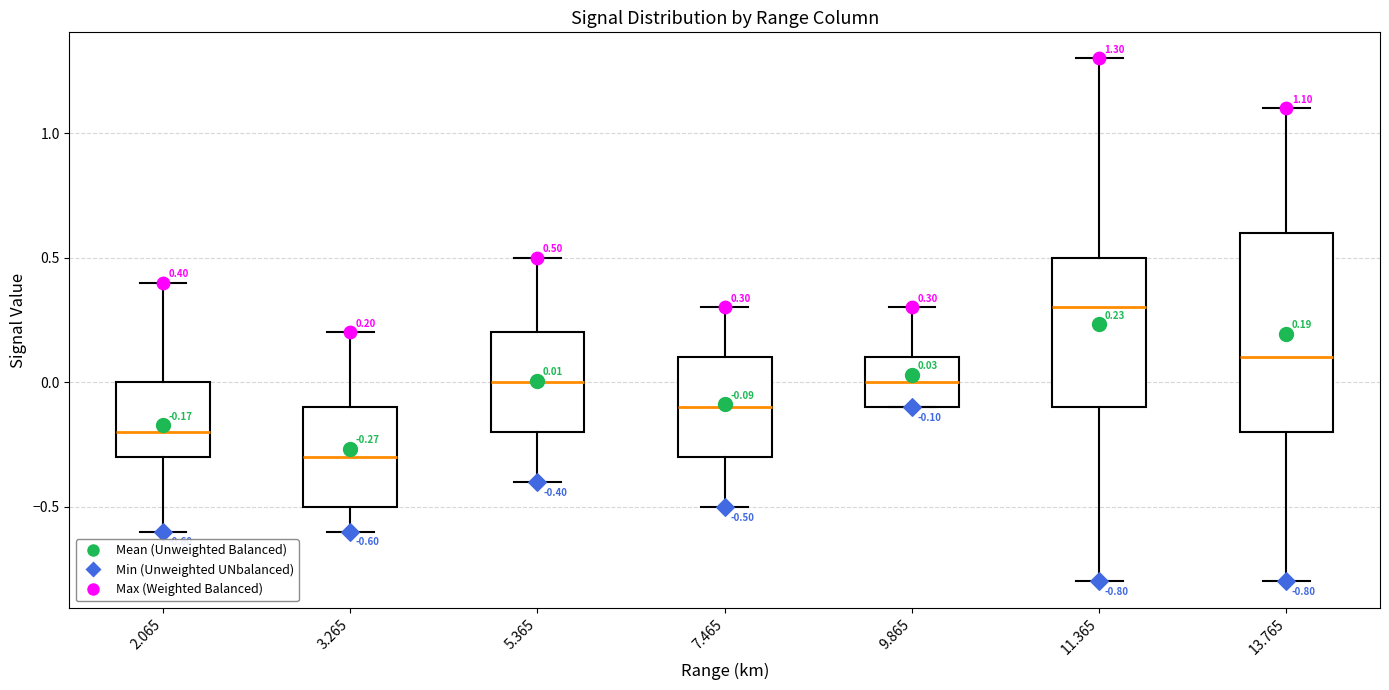

Which box is the tallest, from its lower edge to its upper edge?

13.765